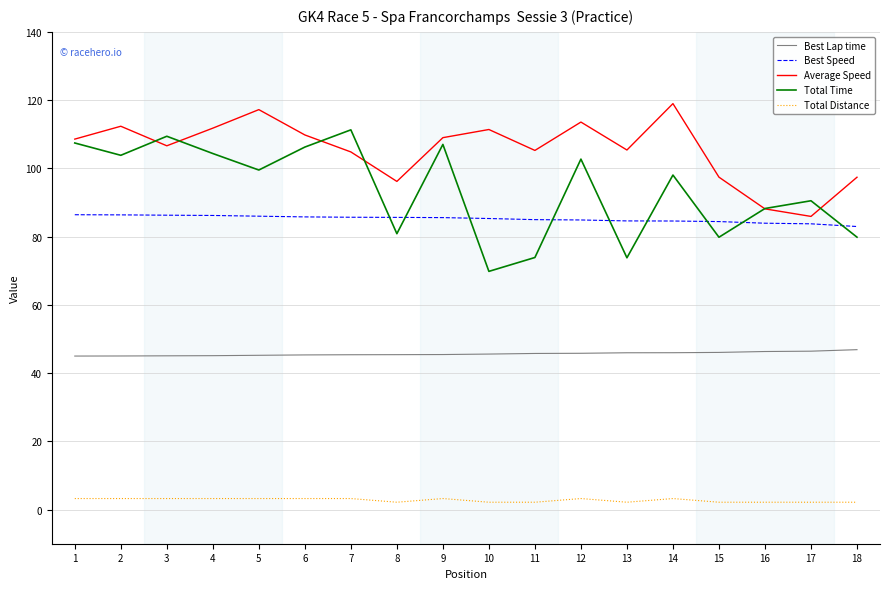

Which series has the widest spread of values?

Total Time